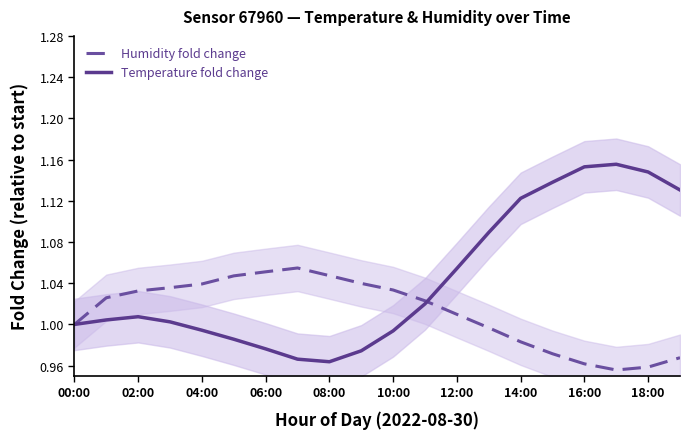

Is it true that Humidity fold change equals 0.4 at 11?

False